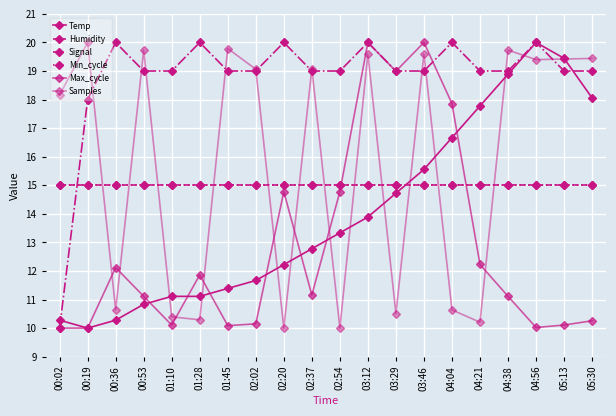

What is the label of the 15th point from the left?

04:04